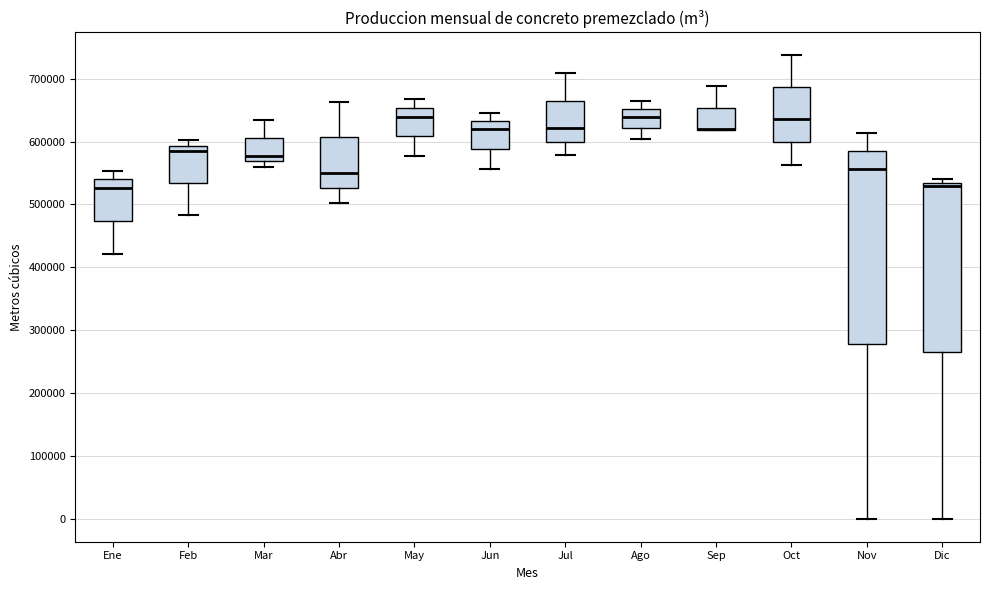

Reading left to right, read every box against the y-axis: the position of its median line, the range the box covers, and the ends of its whiskers. The values are not printed on the chart, so give them approximately, as read against the axis.

Ene: median 530000, box 470000 to 540000, whiskers 420000 to 550000
Feb: median 580000, box 530000 to 590000, whiskers 480000 to 600000
Mar: median 580000, box 570000 to 610000, whiskers 560000 to 630000
Abr: median 550000, box 530000 to 610000, whiskers 500000 to 660000
May: median 640000, box 610000 to 650000, whiskers 580000 to 670000
Jun: median 620000, box 590000 to 630000, whiskers 560000 to 650000
Jul: median 620000, box 600000 to 670000, whiskers 580000 to 710000
Ago: median 640000, box 620000 to 650000, whiskers 600000 to 660000
Sep: median 620000 (drawn on the box's lower edge), box 620000 to 650000, whiskers 620000 to 690000
Oct: median 640000, box 600000 to 690000, whiskers 560000 to 740000
Nov: median 560000, box 280000 to 590000, whiskers 0 to 610000
Dic: median 530000 (just below the box's upper edge), box 260000 to 530000, whiskers 0 to 540000